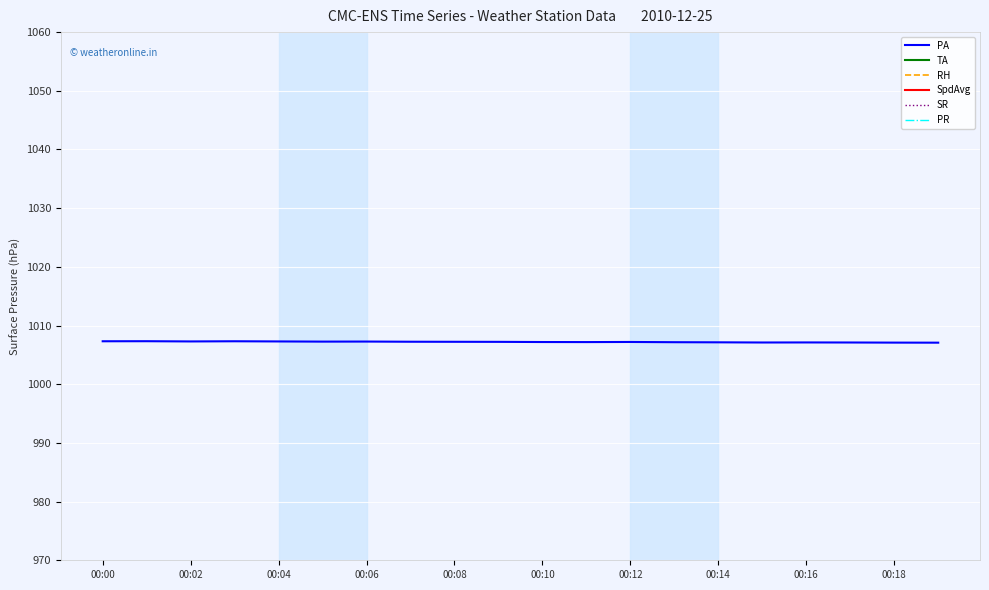

What are all the series names shown in the legend?

PA, TA, RH, SpdAvg, SR, PR